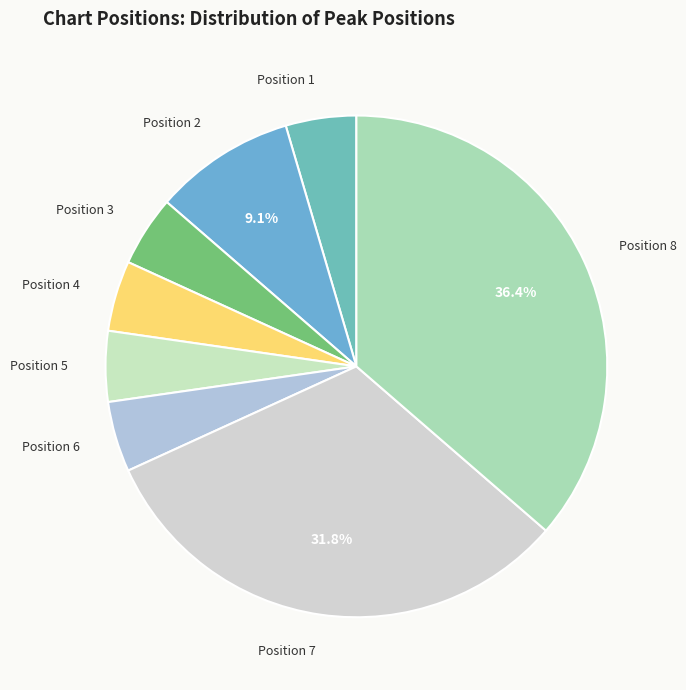

Which category has the biggest portion of the pie?

Position 8